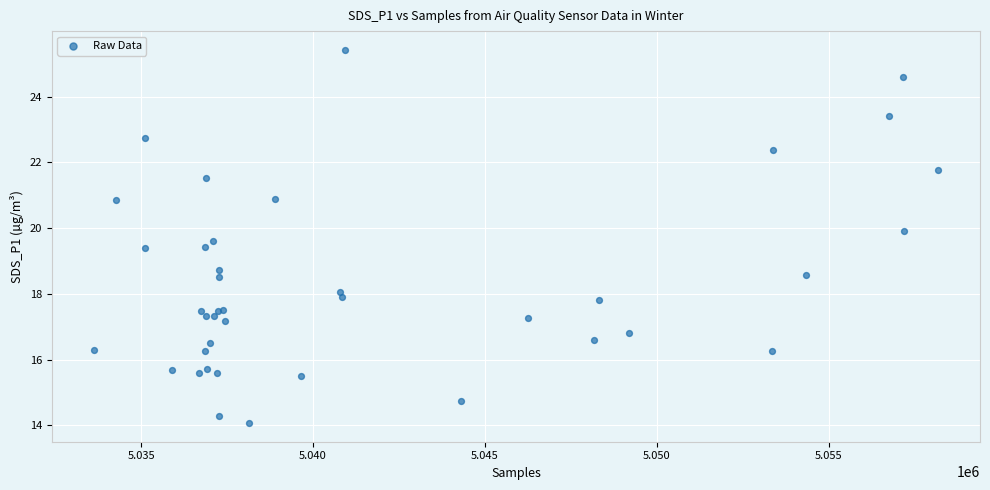

What Y value in the scatter plot is closest to 19?

18.7